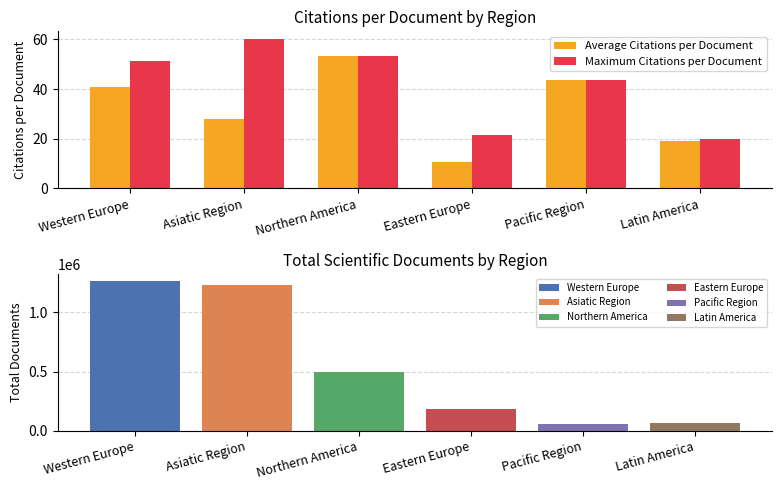

At which label does Maximum Citations per Document first exceed 51?

Western Europe